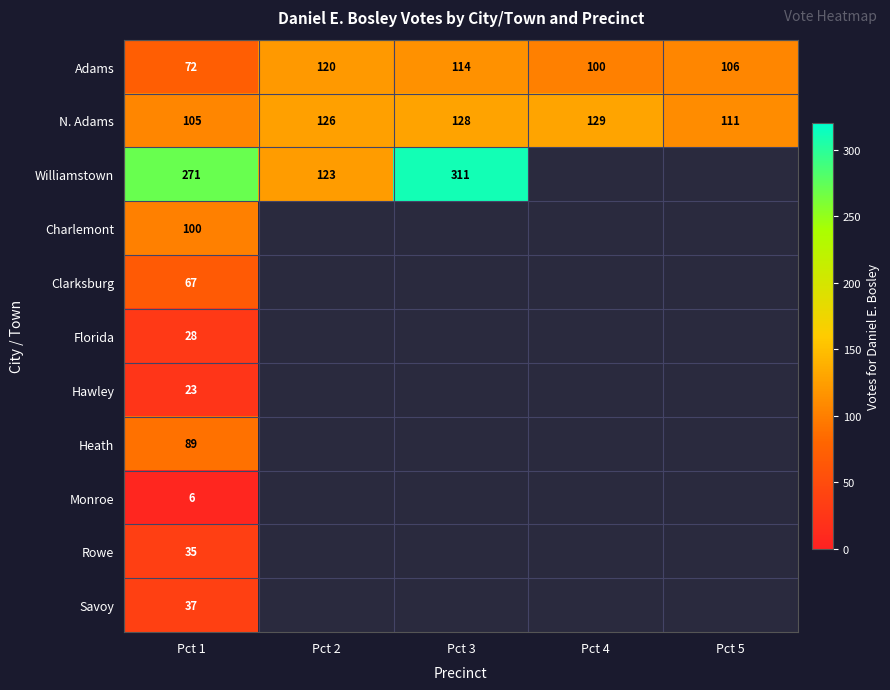

At which label is N. Adams closest to 117?

Pct 5